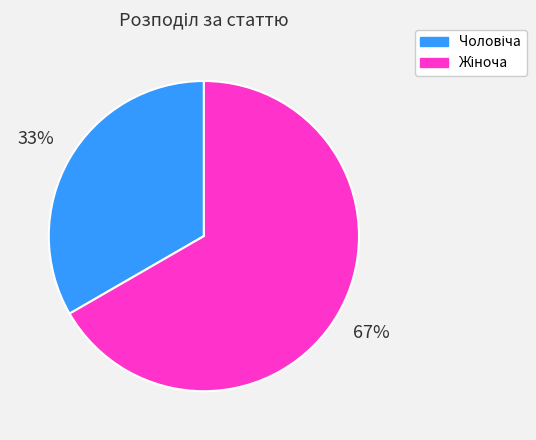

Is there a majority slice in this chart?

Yes